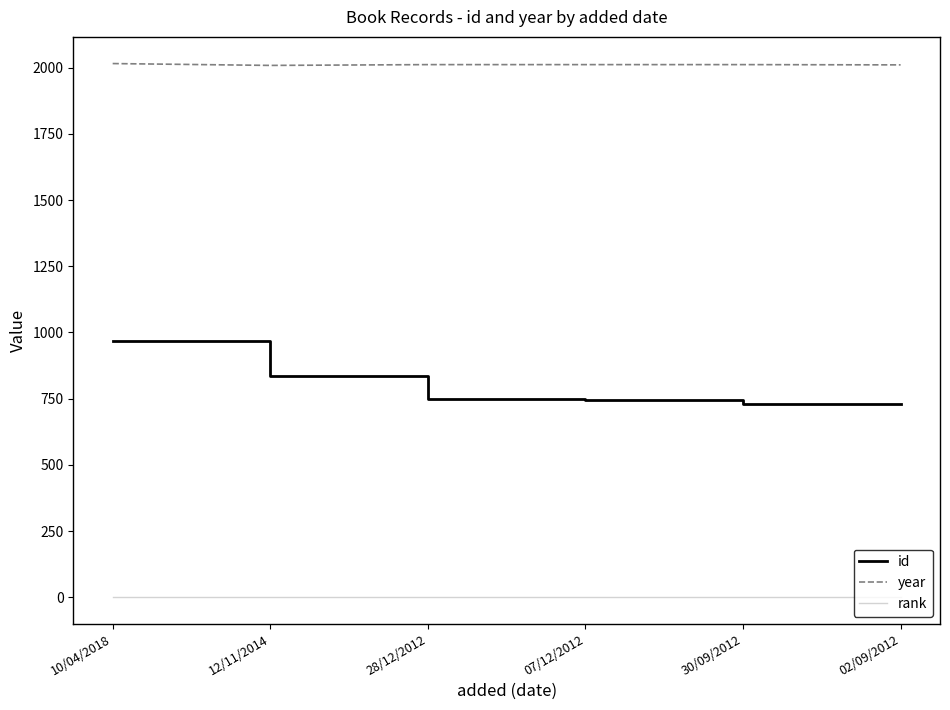

Rank the series by their average value, from lowest to highest.

rank, id, year